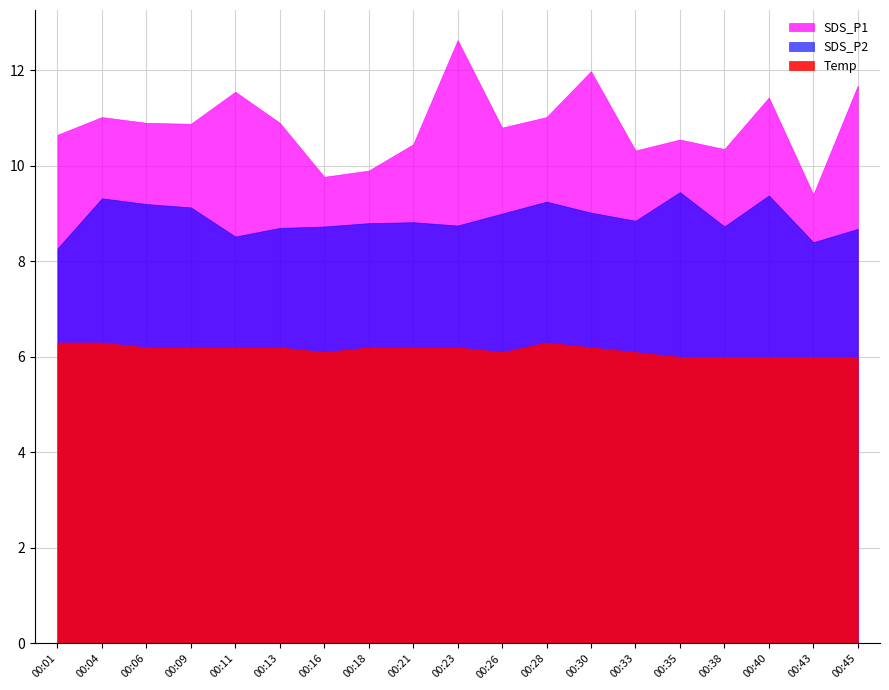

True or false: SDS_P1 and Temp cross at least once.

False